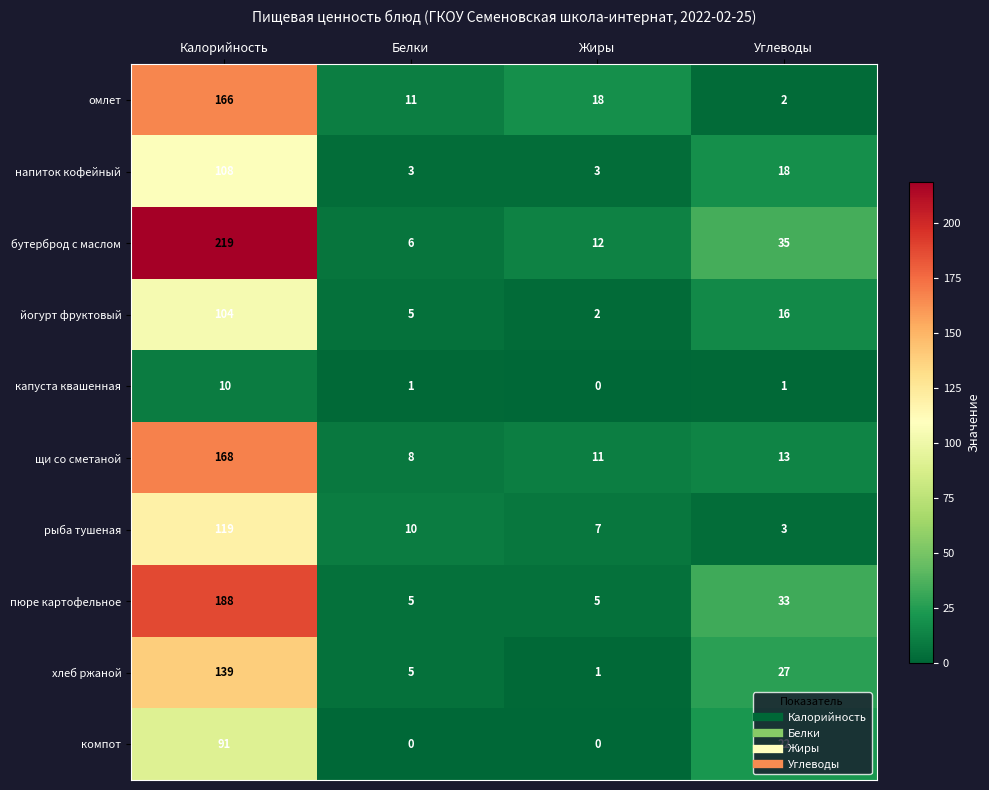

The пюре картофельное series shows 8 at Жиры. True or false?

False